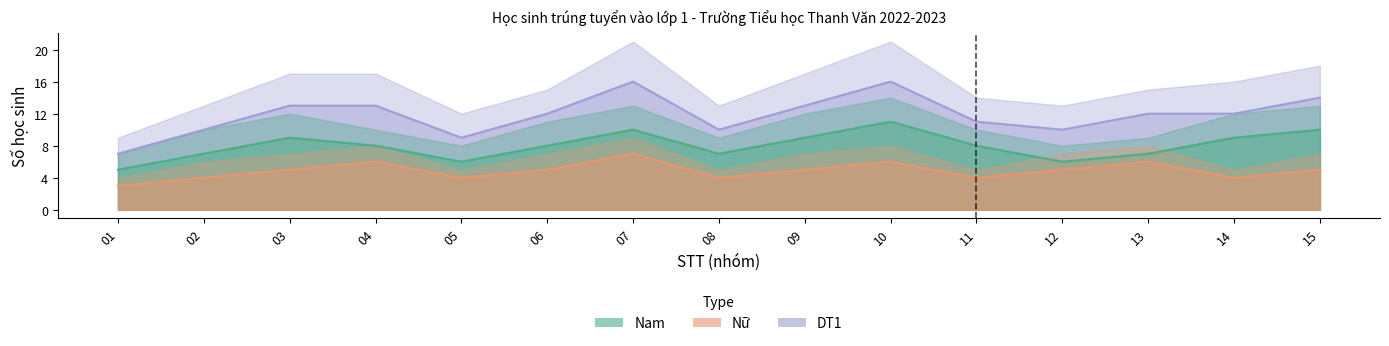

At which label does Nữ reach its peak?

07